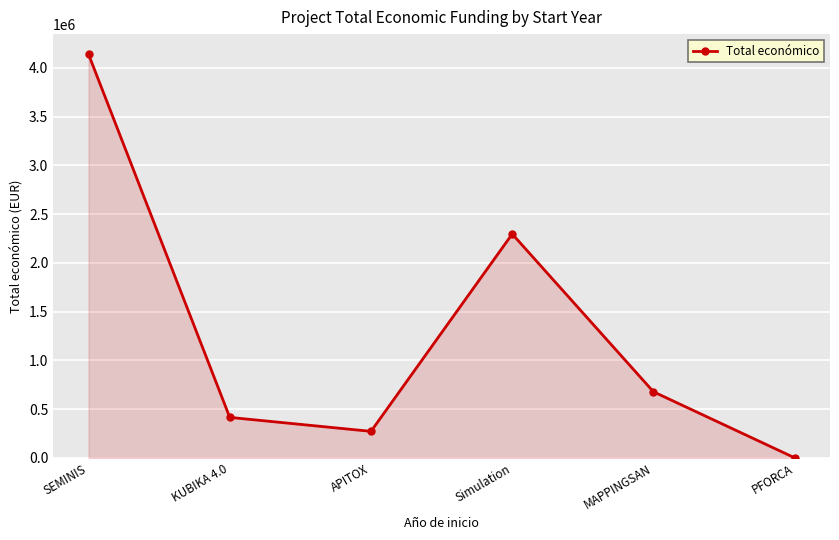

At which label is the value closest to 2069696?

Simulation